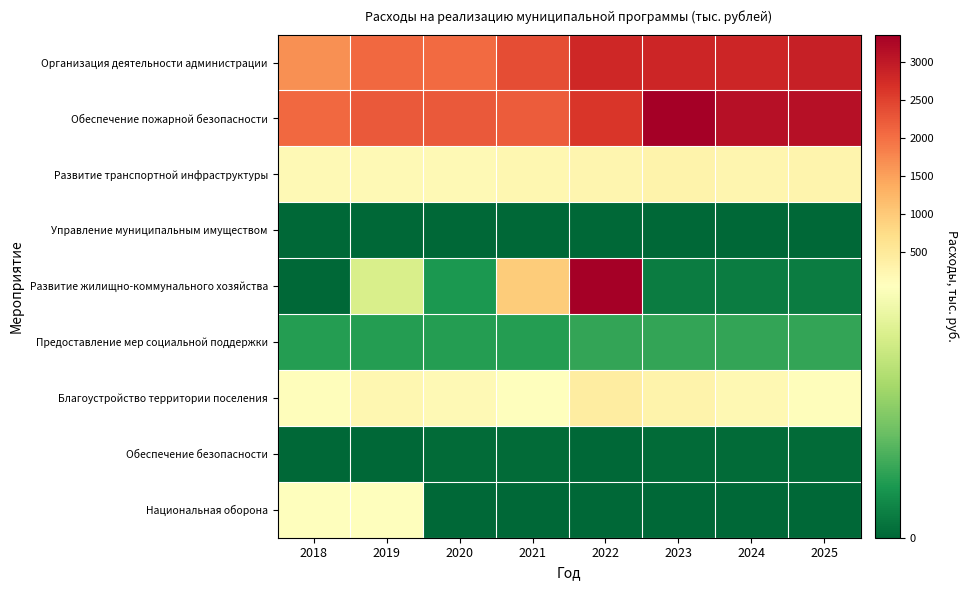

Reading right to left, transcribe all the data shown in this chart.

Организация деятельности администрации: 2025=2911.2	2024=2820.6	2023=2816.6	2022=2790.4	2021=2362.4	2020=2055.6	2019=2089.0	2018=1662.0
Обеспечение пожарной безопасности: 2025=3119.9	2024=3119.9	2023=3337.6	2022=2629.8	2021=2218.3	2020=2221.3	2019=2221.3	2018=2082.5
Развитие транспортной инфраструктуры: 2025=273.0	2024=258.7	2023=295.3	2022=245.0	2021=226.0	2020=185.0	2019=182.7	2018=165.9
Управление муниципальным имуществом: 2025=0.0	2024=0.0	2023=0.0	2022=0.0	2021=0.0	2020=0.0	2019=0.0	2018=0.0
Развитие жилищно-коммунального хозяйства: 2025=5.0	2024=5.0	2023=5.0	2022=3355.0	2021=980.8	2020=11.8	2019=45.5	2018=0.0
Предоставление мер социальной поддержки: 2025=15.5	2024=15.5	2023=15.5	2022=15.5	2021=13.2	2020=13.2	2019=13.2	2018=13.2
Благоустройство территории поселения: 2025=92.3	2024=187.3	2023=314.3	2022=428.7	2021=68.3	2020=177.3	2019=231.0	2018=86.0
Обеспечение безопасности: 2025=1.0	2024=1.0	2023=1.0	2022=0.0	2021=1.0	2020=1.0	2019=0.0	2018=0.0
Национальная оборона: 2025=0.0	2024=0.0	2023=0.0	2022=0.0	2021=0.0	2020=0.0	2019=78.3	2018=72.8